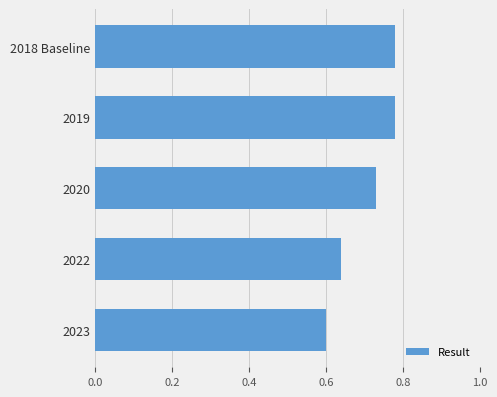

What is the label of the 2nd bar from the top?

2019